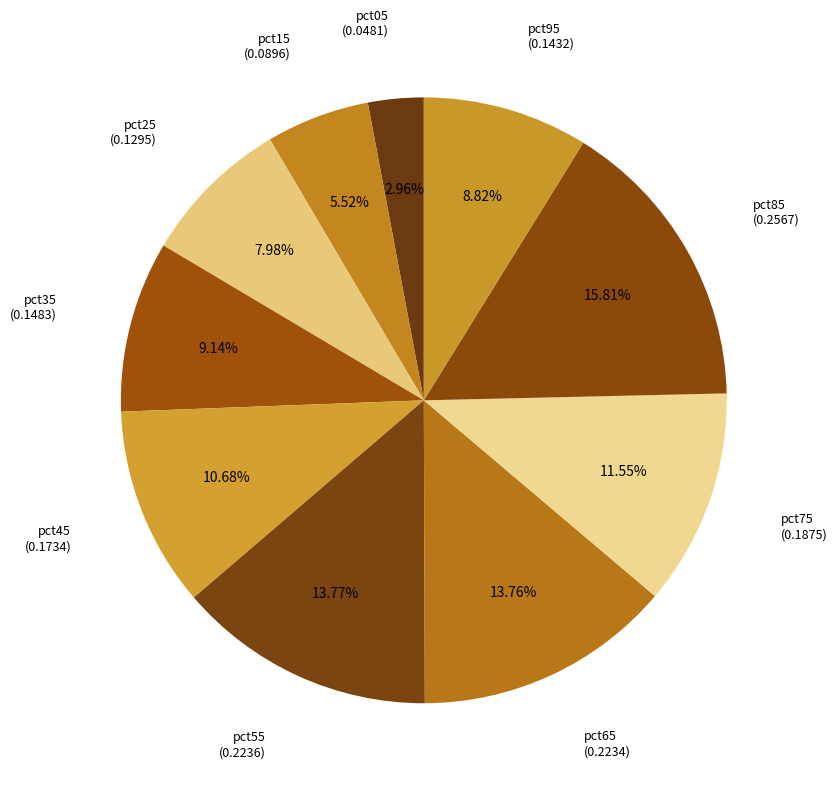

How many slices are in this pie chart?

10